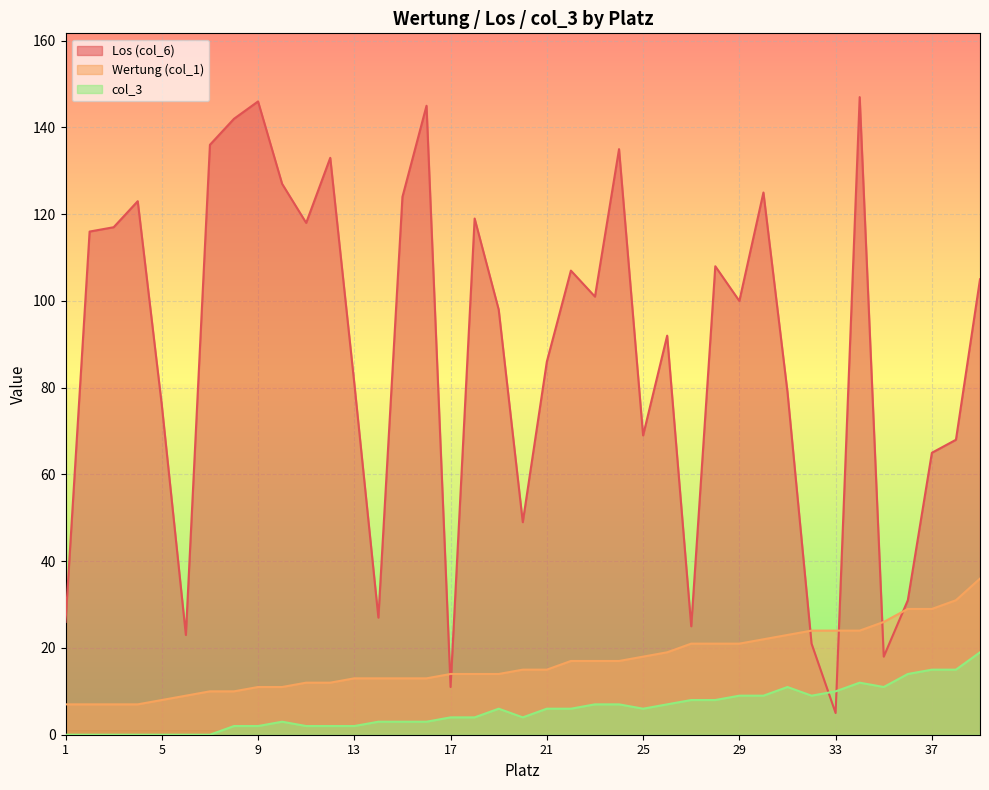

Rank the categories by Los (col_6) value from lowest to highest.

33, 17, 35, 32, 6, 27, 1, 14, 36, 20, 37, 38, 25, 5, 31, 13, 21, 26, 19, 29, 23, 39, 22, 28, 2, 3, 11, 18, 4, 15, 30, 10, 12, 24, 7, 8, 16, 9, 34